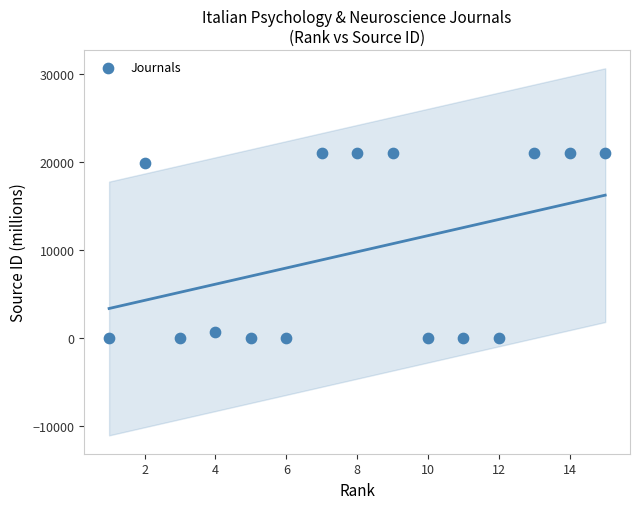

What Y value in the scatter plot is closest to 10550?

19900.2